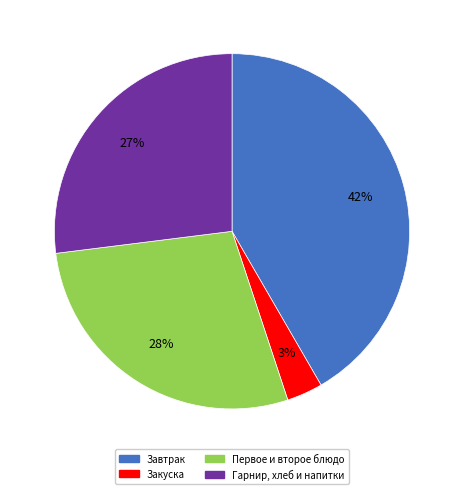

To the nearest percent, what is the average slice percentage?

25%